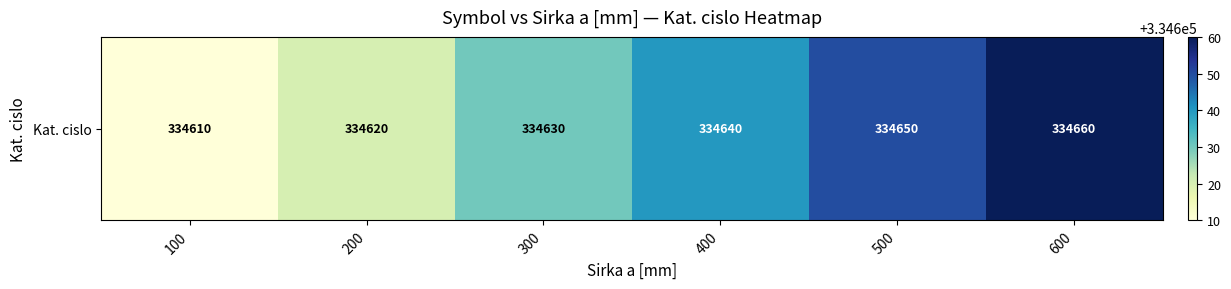

How many data points are above 334640?

2